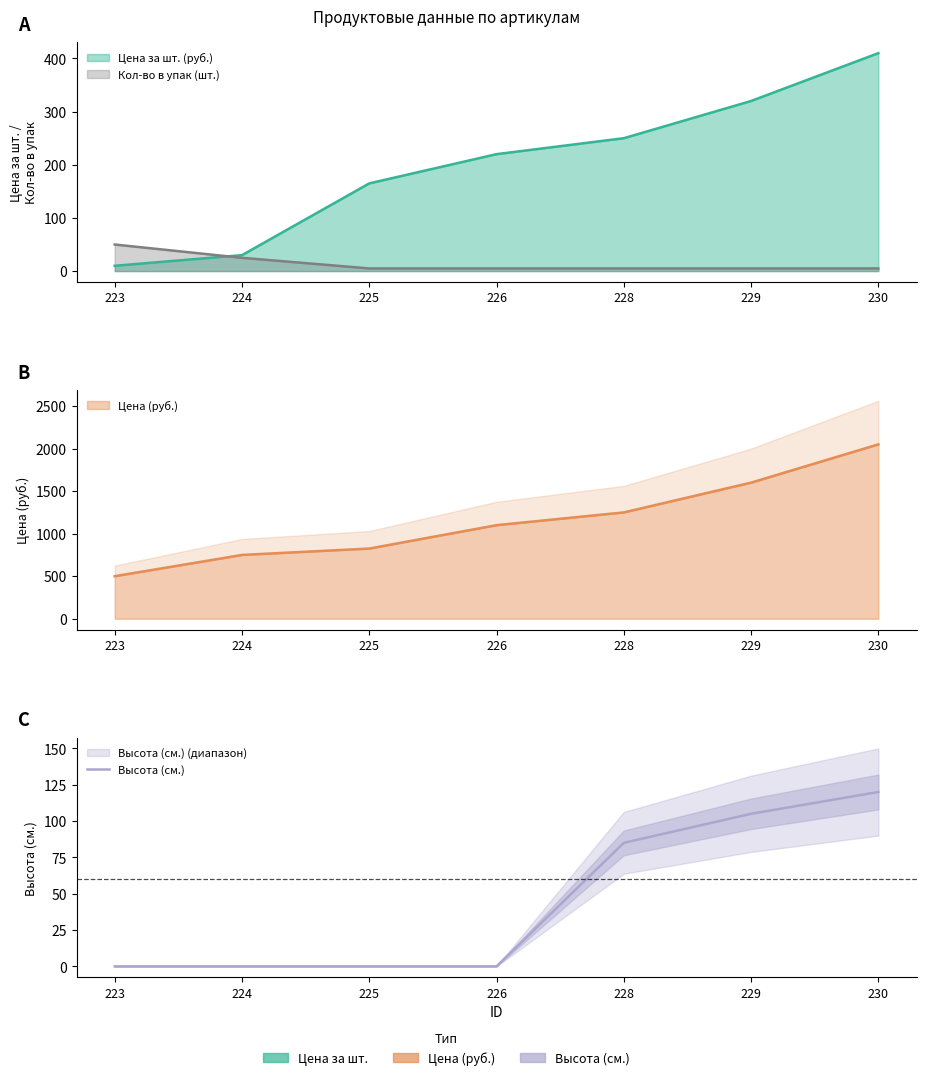

Where is the data nearest to the value 60?

228